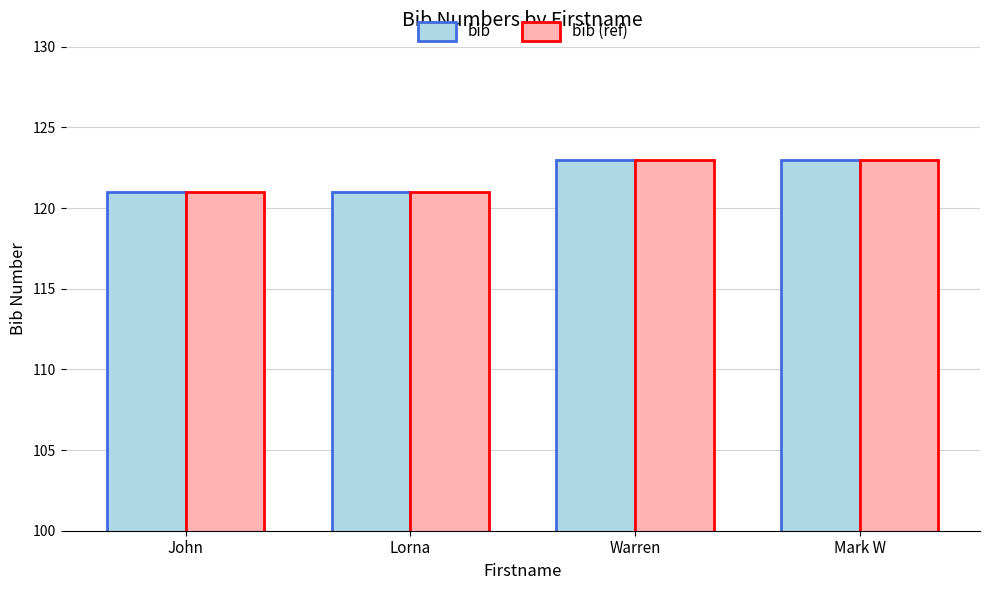

The value of bib at Warren is 123. True or false?

True